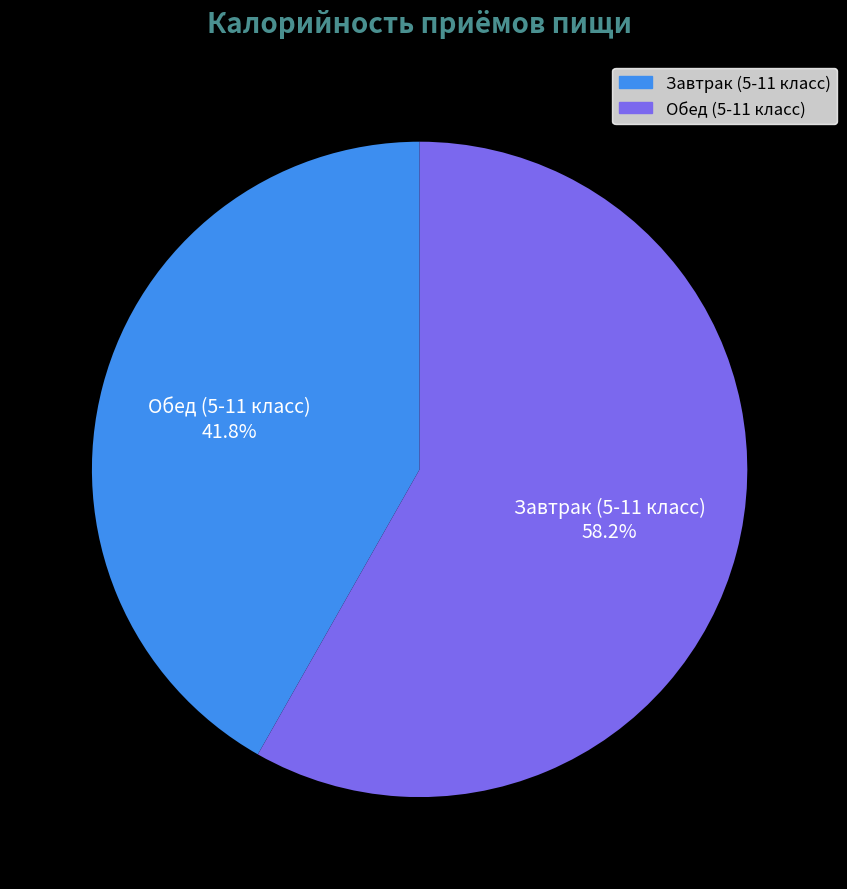

How many slices are in this pie chart?

2